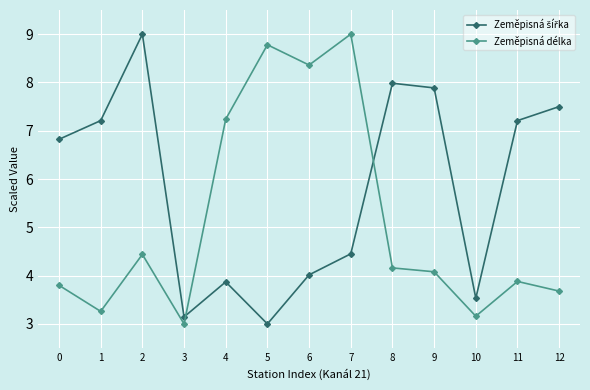

What is the total value across all series at 2?

13.4